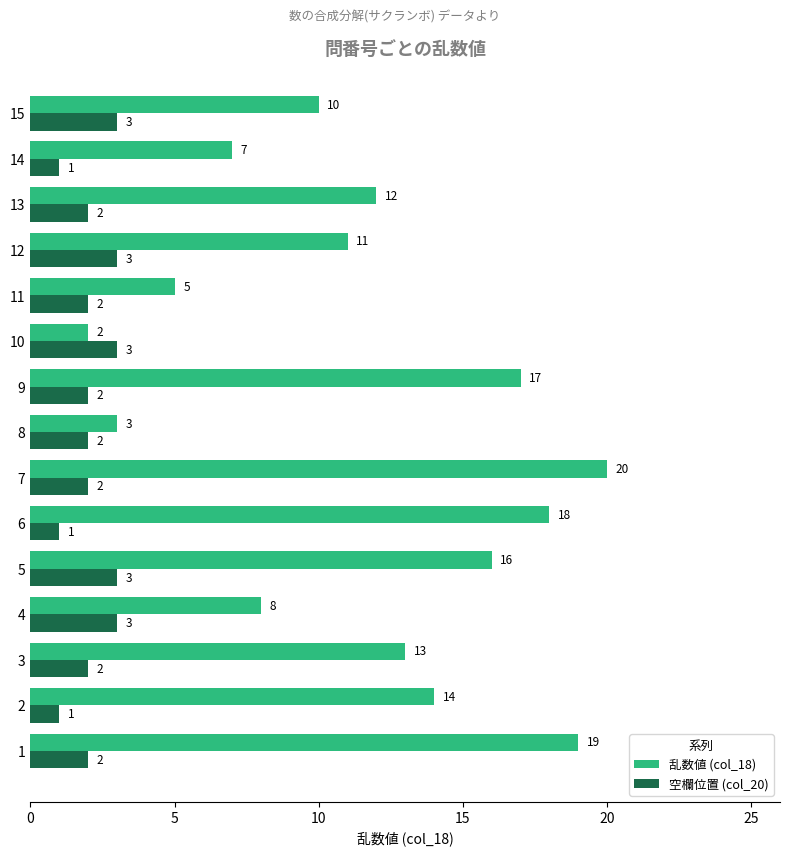

What is the highest value of the 乱数値 (col_18) series?

20